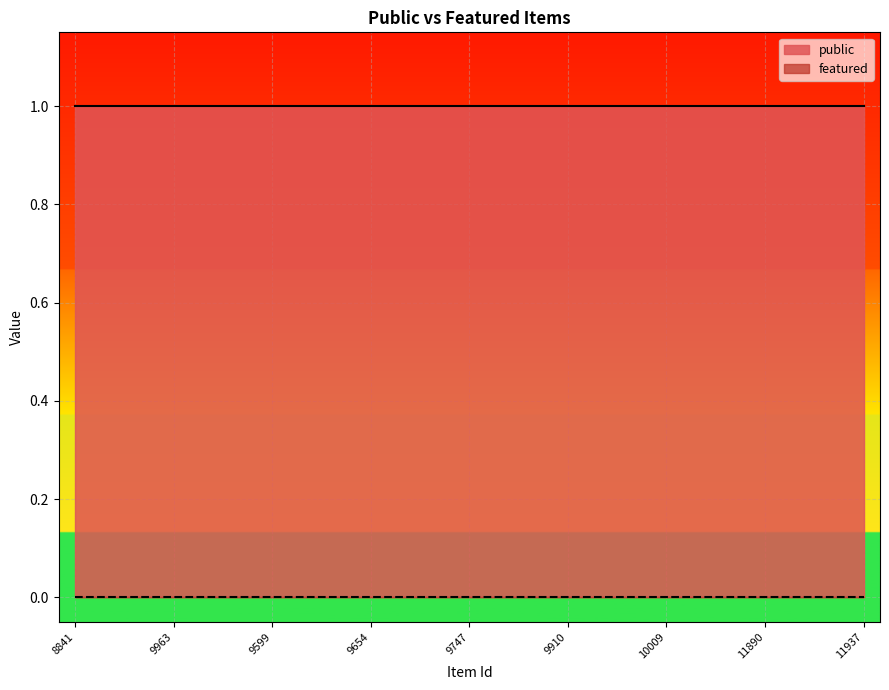

Where is featured nearest to the value 0?

8841